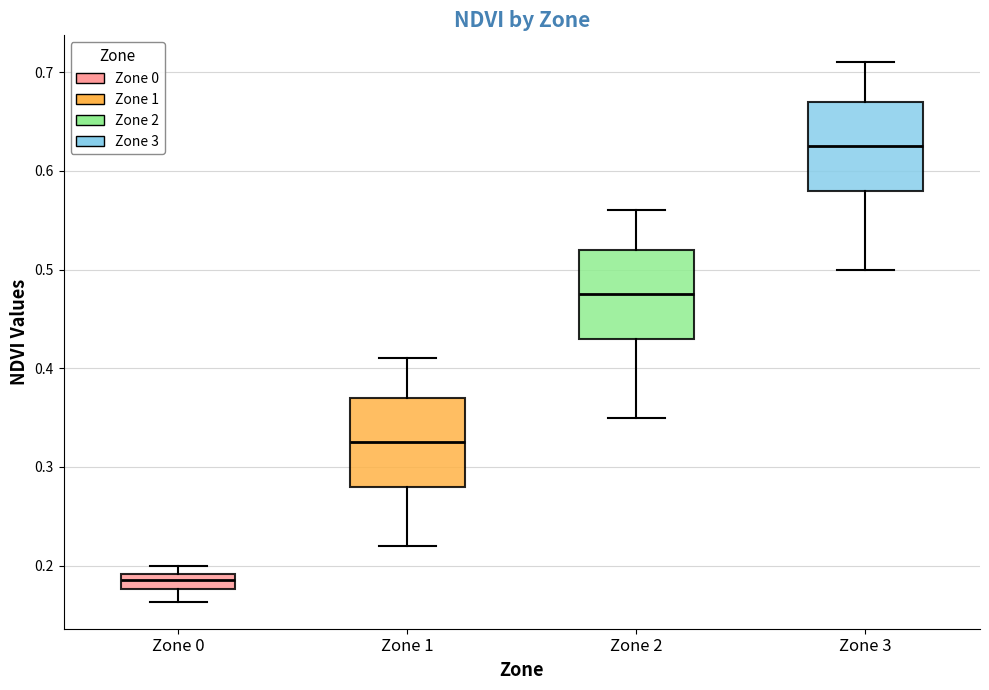

Where is the upper edge of the box for Zone 0 on the y-axis? The values are not printed on the chart, so give them approximately, as read against the axis.

0.19